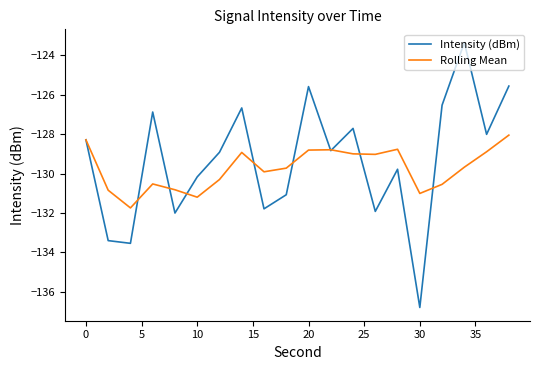

What is the lowest value of the Rolling Mean series?

-131.7